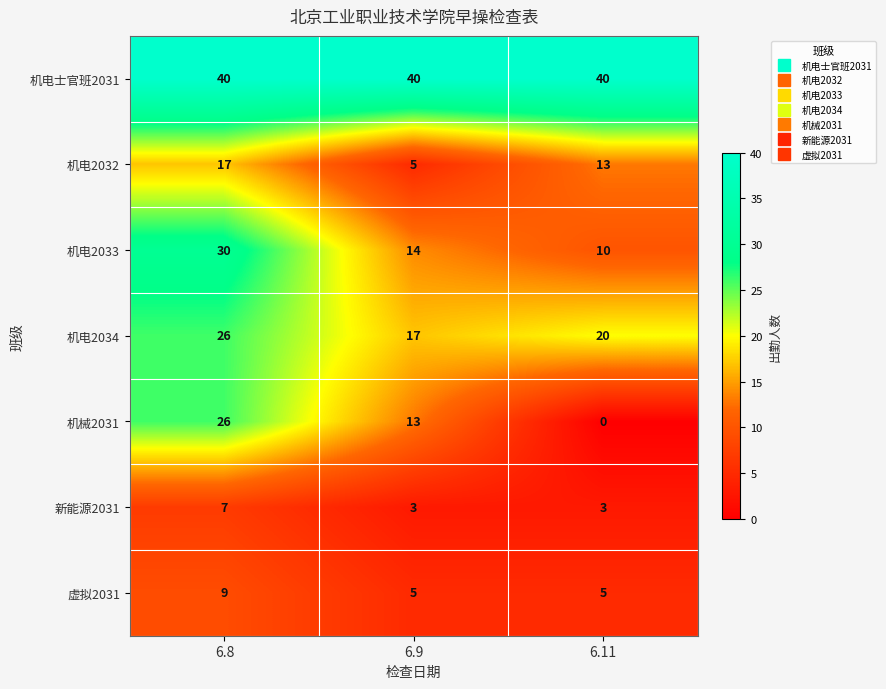

Which category has the lowest value in the 机电2034 series?

6.9